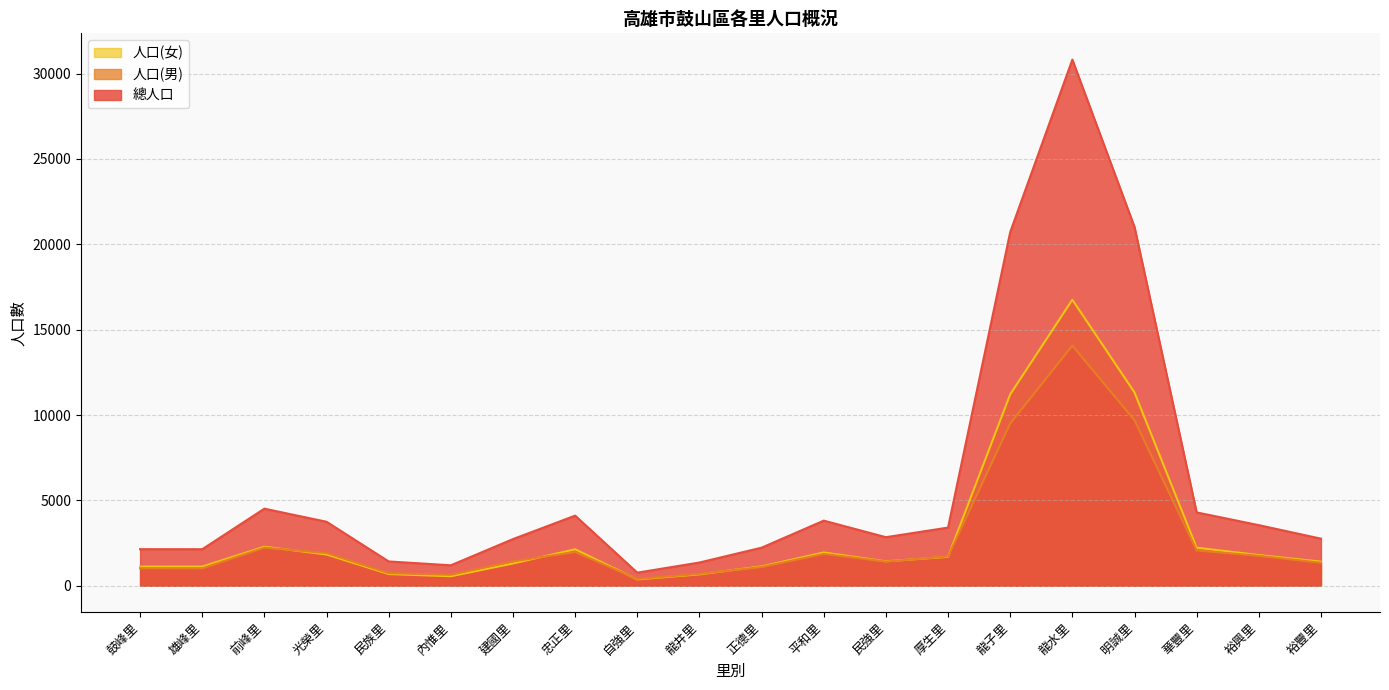

What is the difference between the 人口(男) values at 前峰里 and 明誠里?

7467